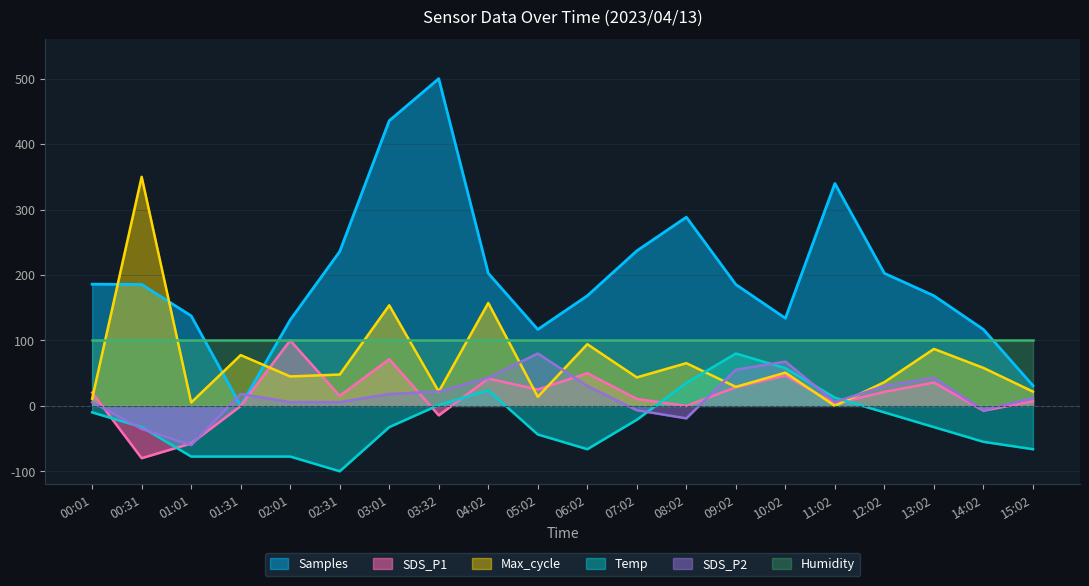

The value of SDS_P1 at 04:02 is 41.7. True or false?

True